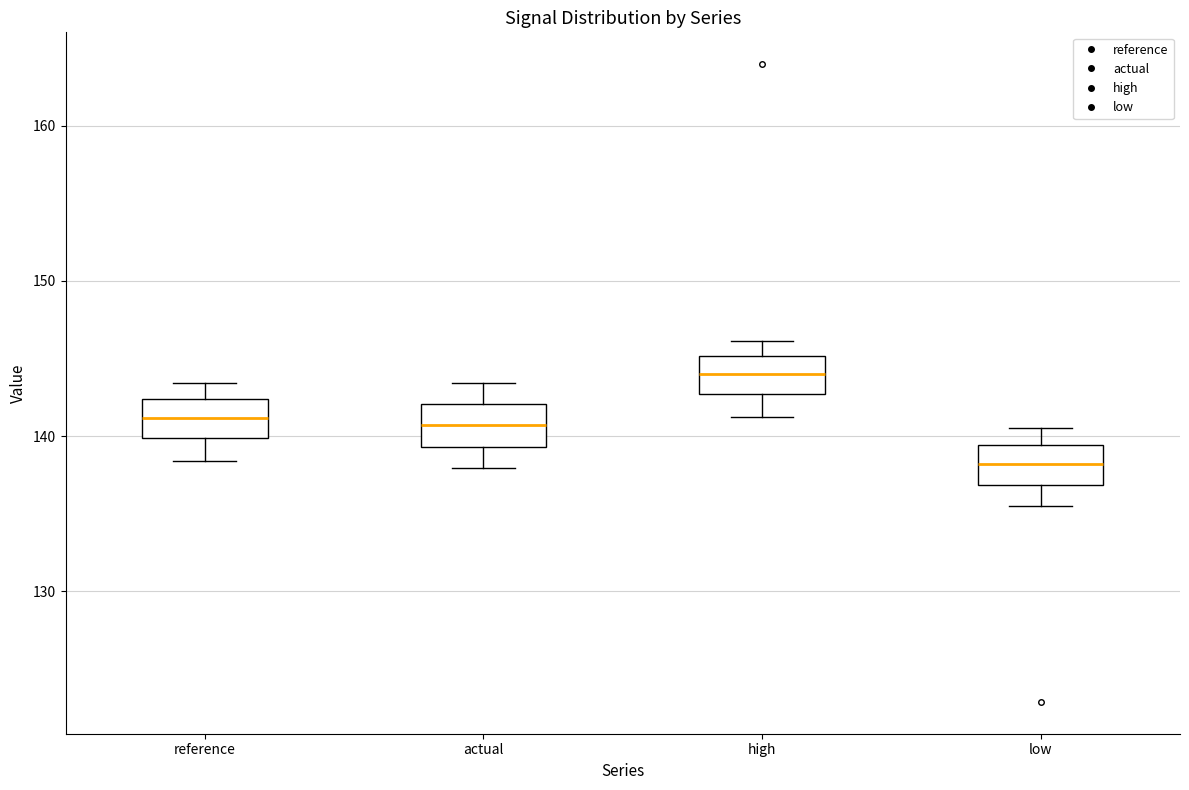

Reading left to right, read every box against the y-axis: the position of its median line, the range the box covers, and the ends of its whiskers. The values are not printed on the chart, so give them approximately, as read against the axis.

reference: median 141, box 140 to 142, whiskers 138 to 143
actual: median 141, box 139 to 142, whiskers 138 to 143
high: median 144, box 143 to 145, whiskers 141 to 146
low: median 138, box 137 to 139, whiskers 136 to 141